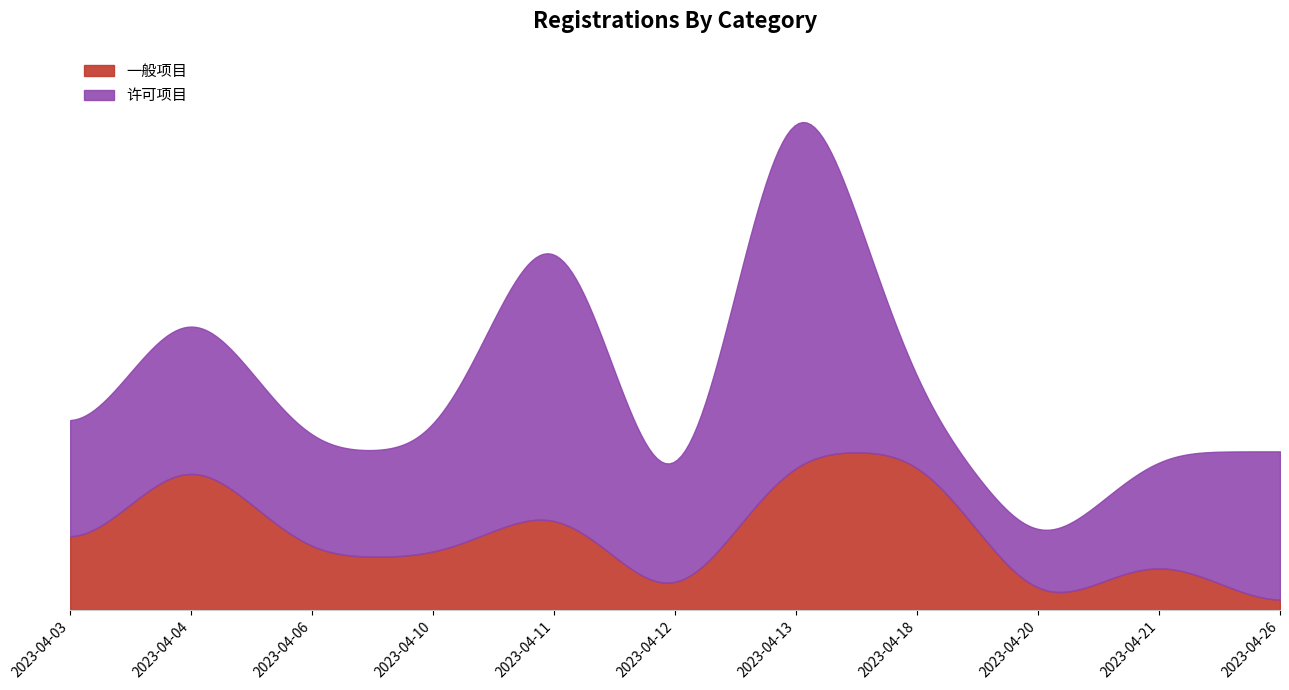

At which category does 一般项目 reach its first local valley?

2023-04-12